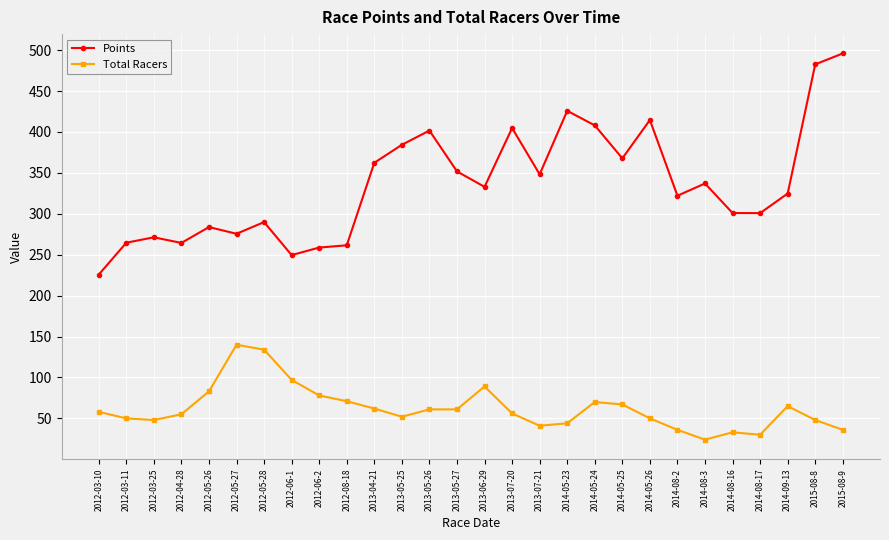

What is the difference between the highest and lowest values at 2012-04-28?

209.4